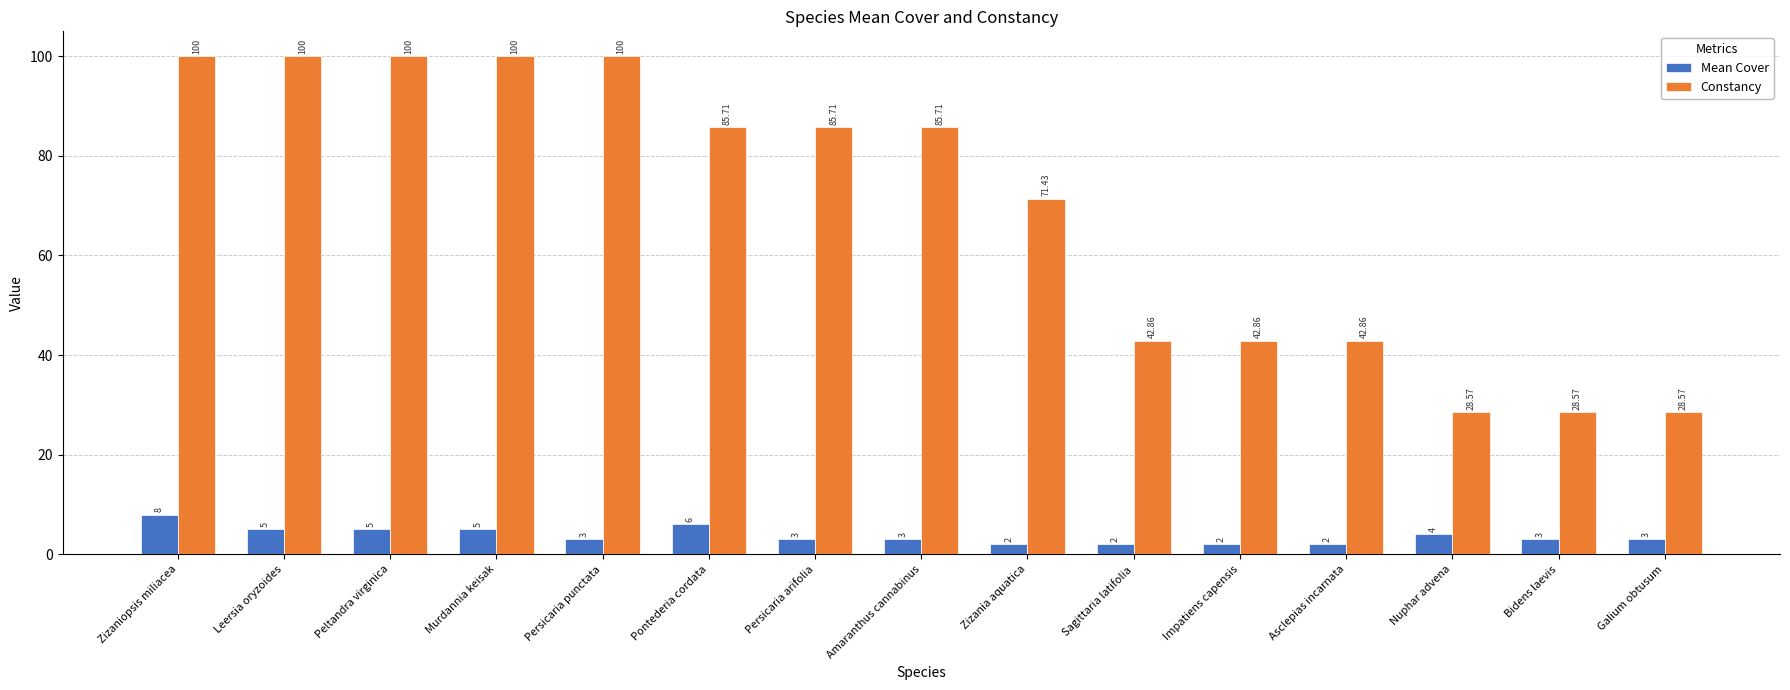

At how many categories does at least one series exceed 39?

12